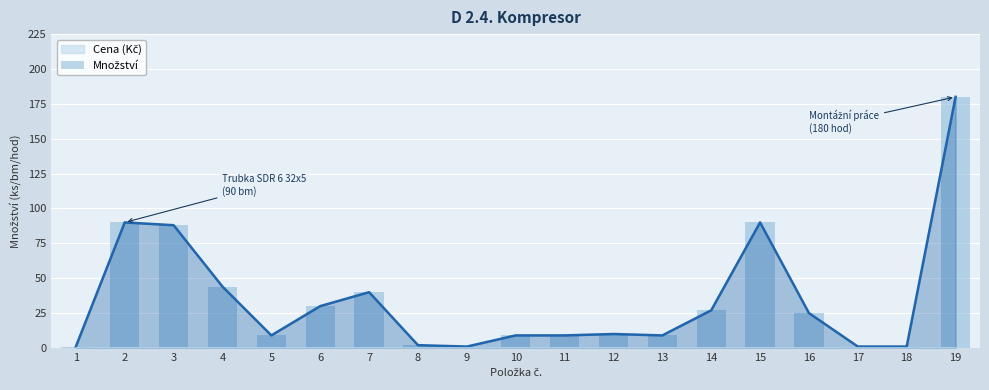

Rank the categories by value from highest to lowest.

19, 2, 15, 3, 4, 7, 6, 14, 16, 12, 5, 10, 11, 13, 8, 1, 9, 17, 18